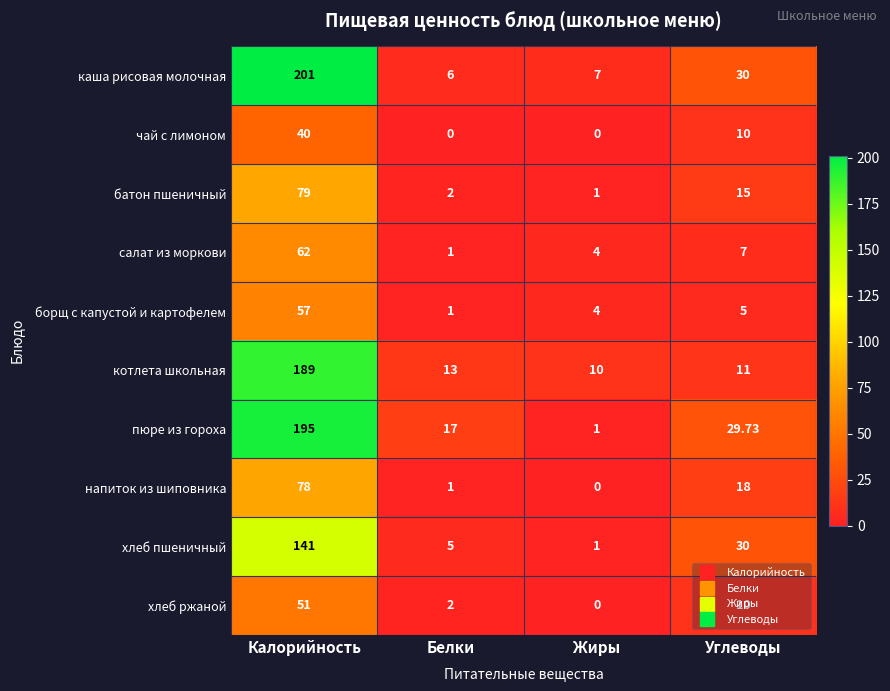

At which label does чай с лимоном first exceed 10?

Калорийность